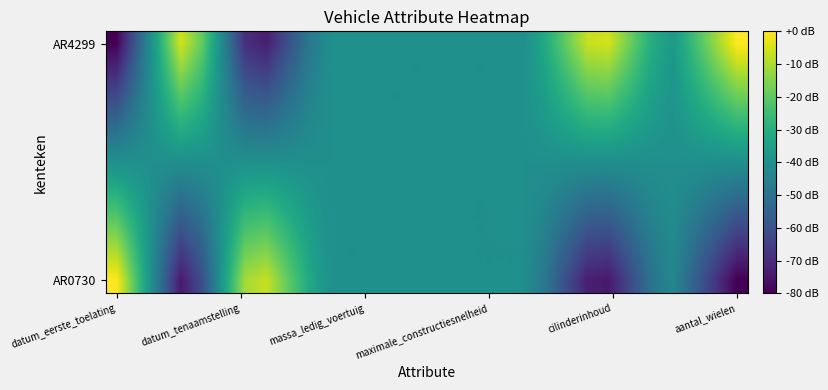

Count the number of data series in this chart.

10